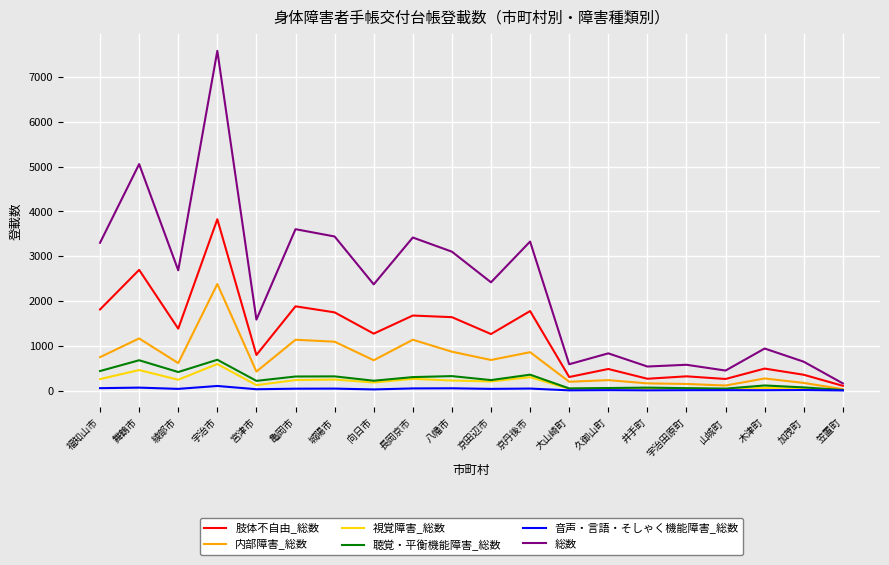

Between 宮津市 and 亀岡市, which series saw the biggest shift?

総数